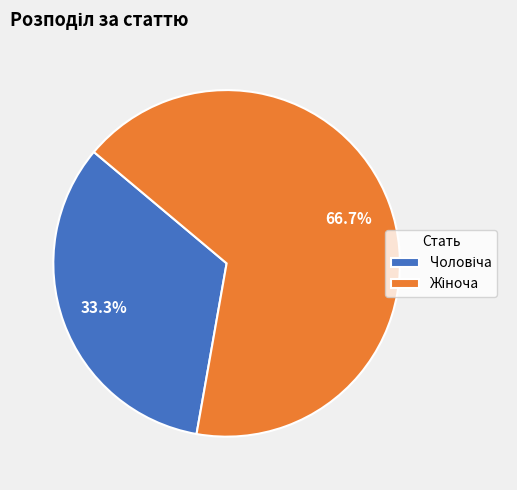

Does any single category account for the majority?

Yes